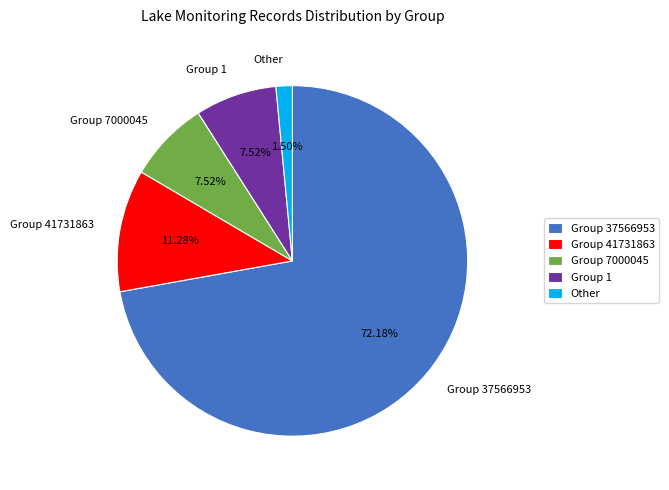

How many segments does this pie chart have?

5